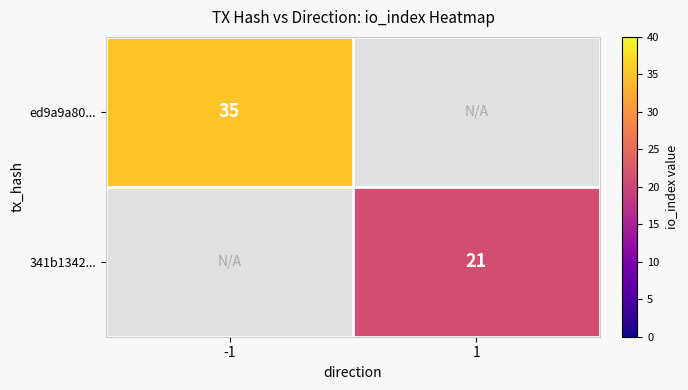

Is it true that ed9a9a80... equals 35 at -1?

True